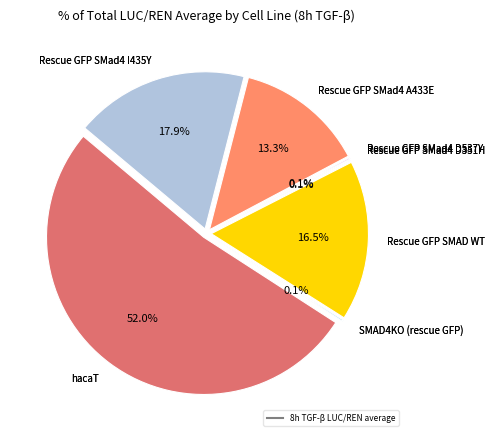

Which slice is the smallest?

Rescue GFP SMad4 D351H